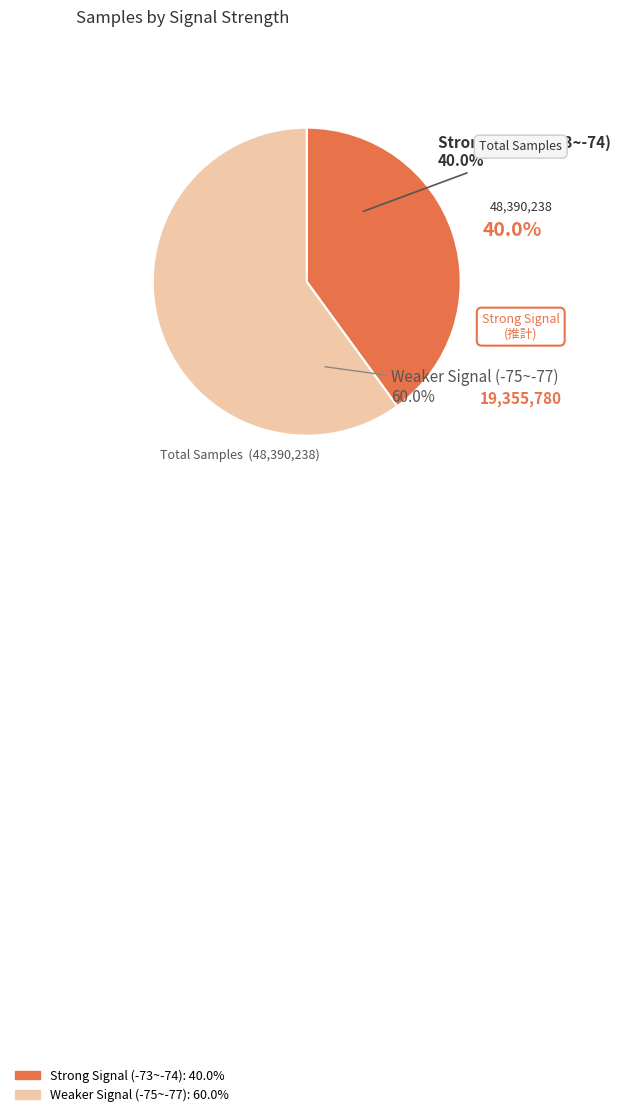

Is there a majority slice in this chart?

Yes